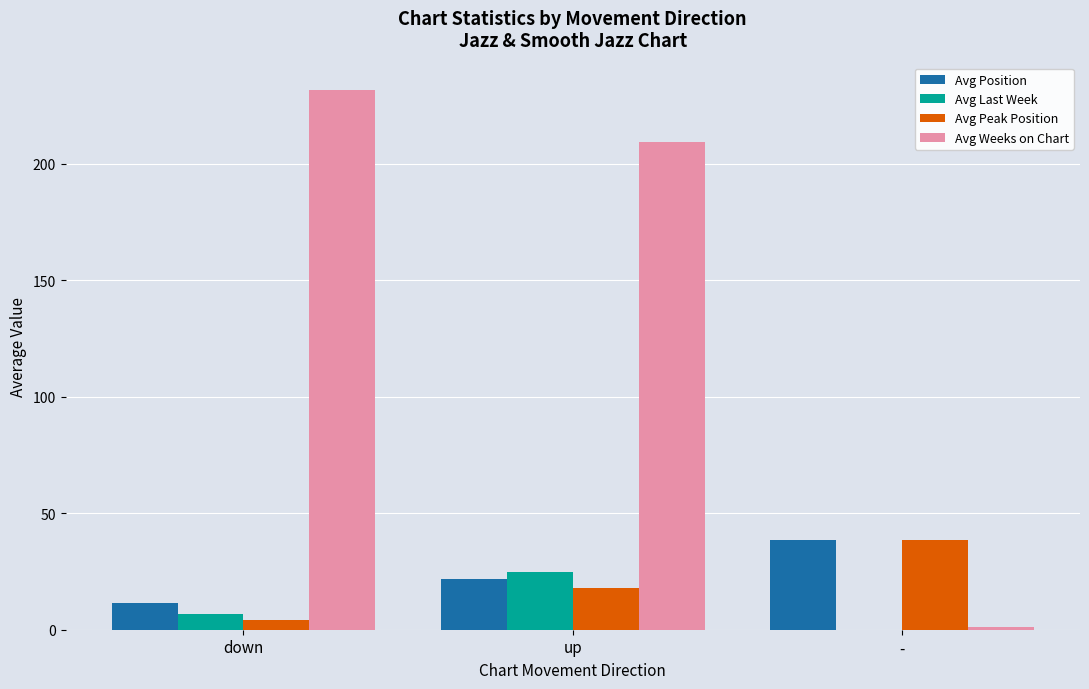

Which series has the largest total across all categories?

Avg Weeks on Chart